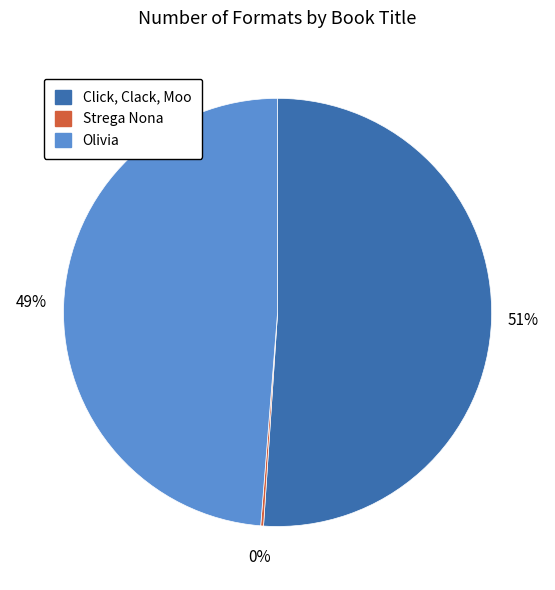

Which has a higher value, Olivia or Click, Clack, Moo?

Click, Clack, Moo